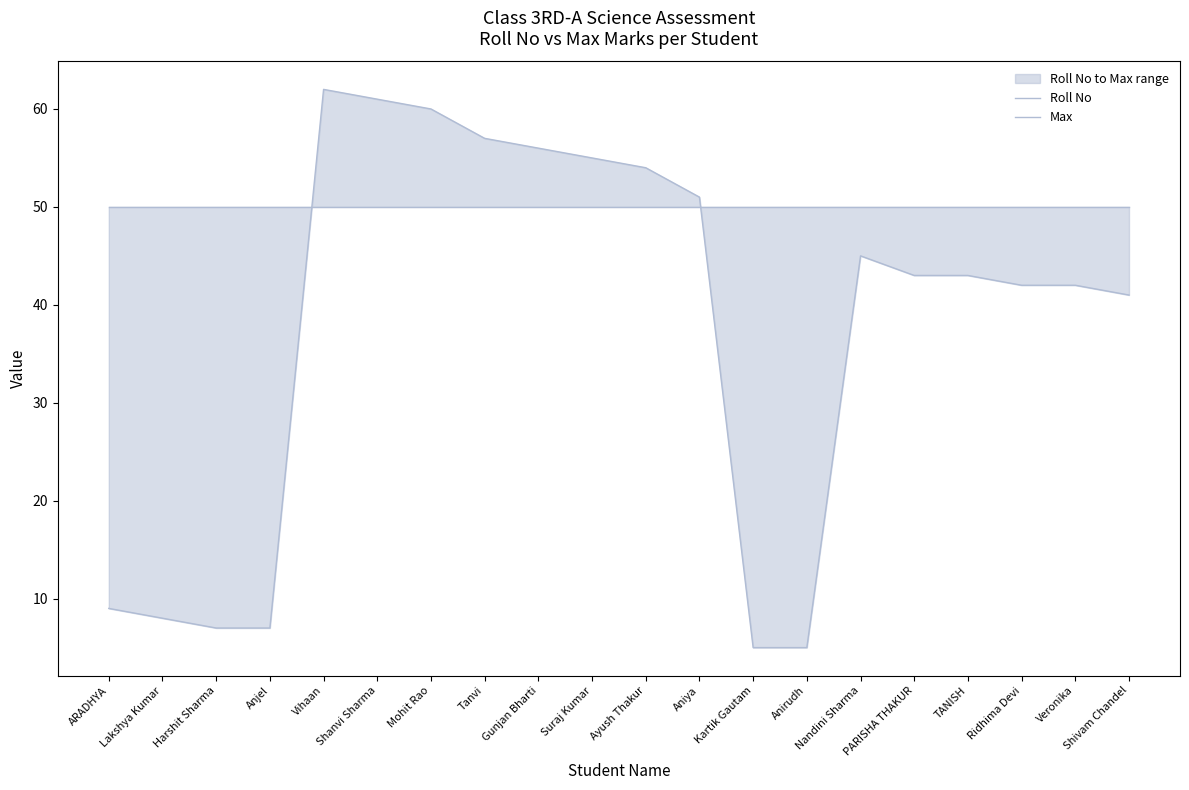

At which label is Max closest to 50?

ARADHYA